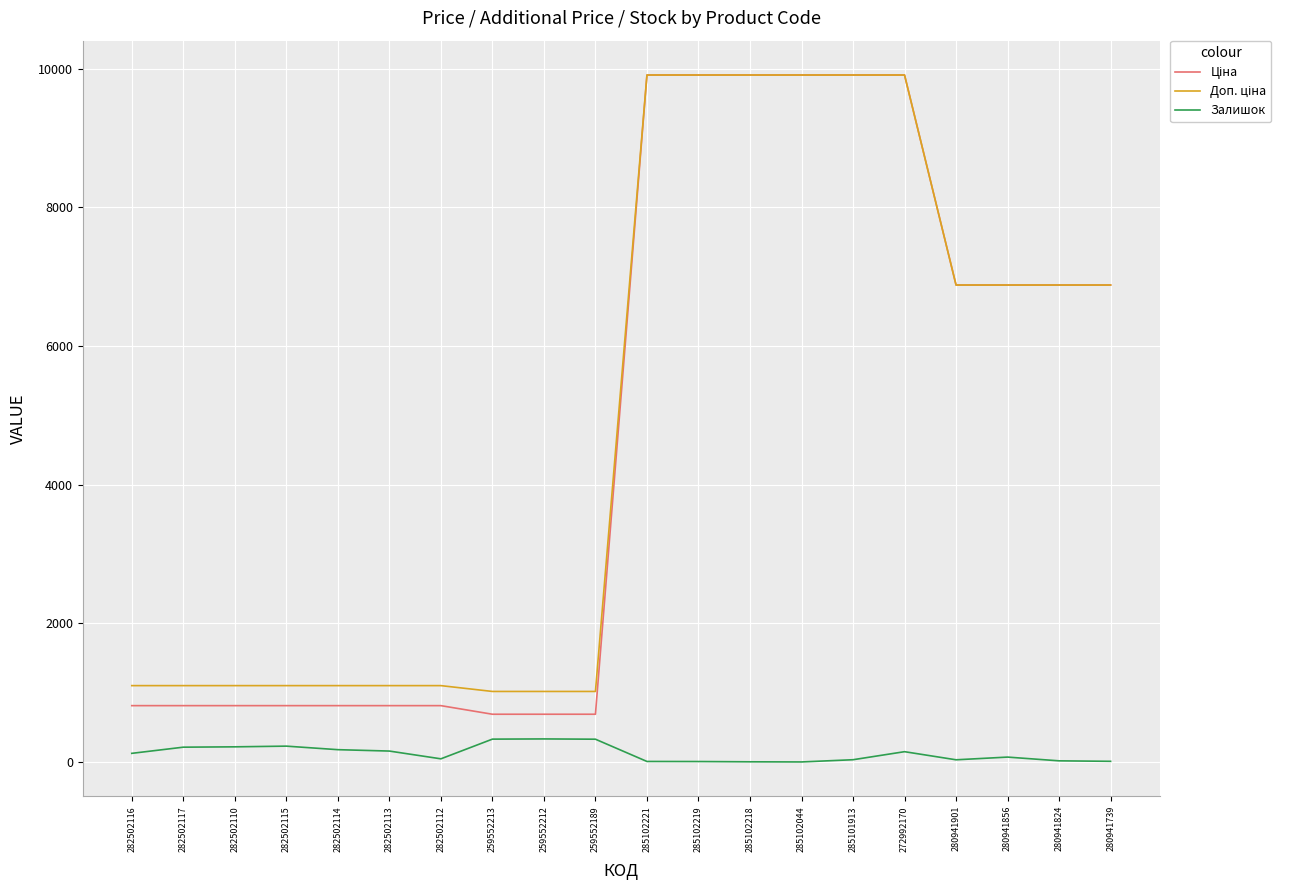

What is the maximum value shown in the chart?

9908.5